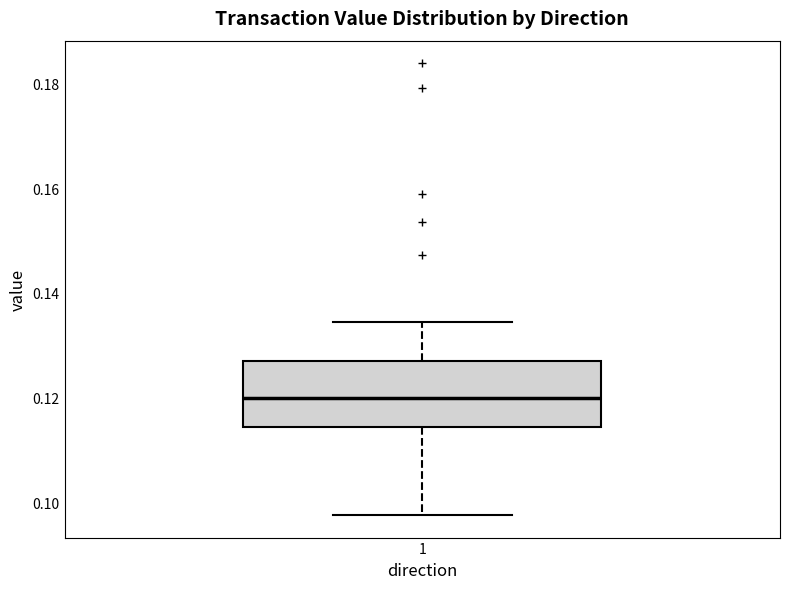

Read this box plot against the y-axis: the position of the median line, the range covered by the box, and the ends of both whiskers. The values are not printed on the chart, so give them approximately, as read against the axis.

median 0.120, box 0.114 to 0.126, whiskers 0.098 to 0.134